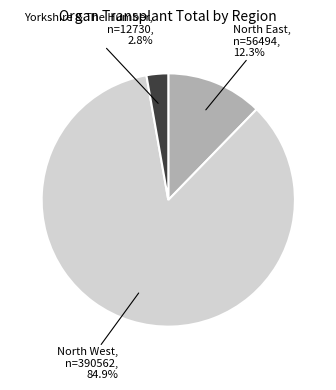

Is there a majority slice in this chart?

Yes